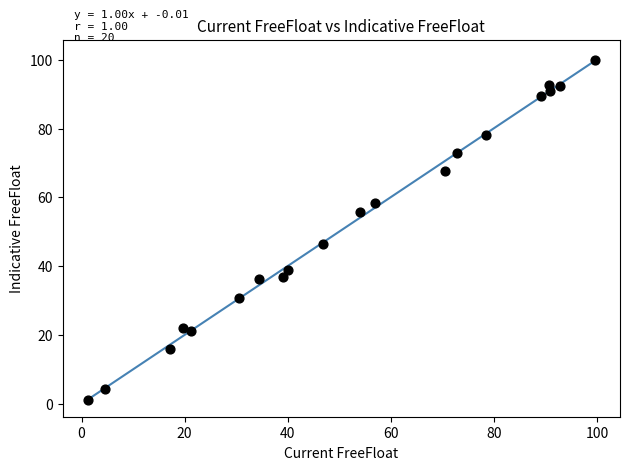

What Y value in the scatter plot is closest to 50?

46.5